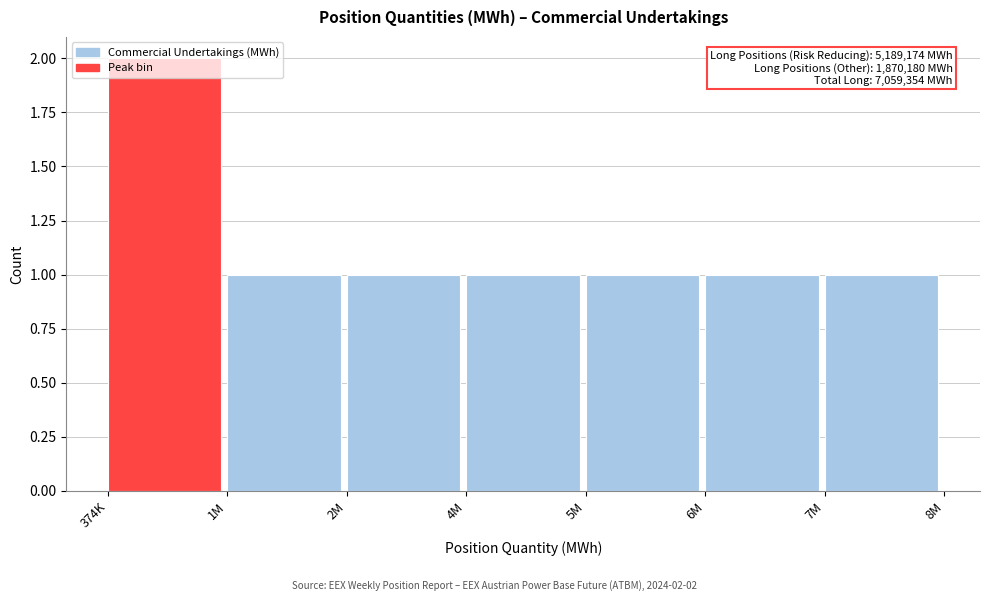

What is the sum of all values?

8